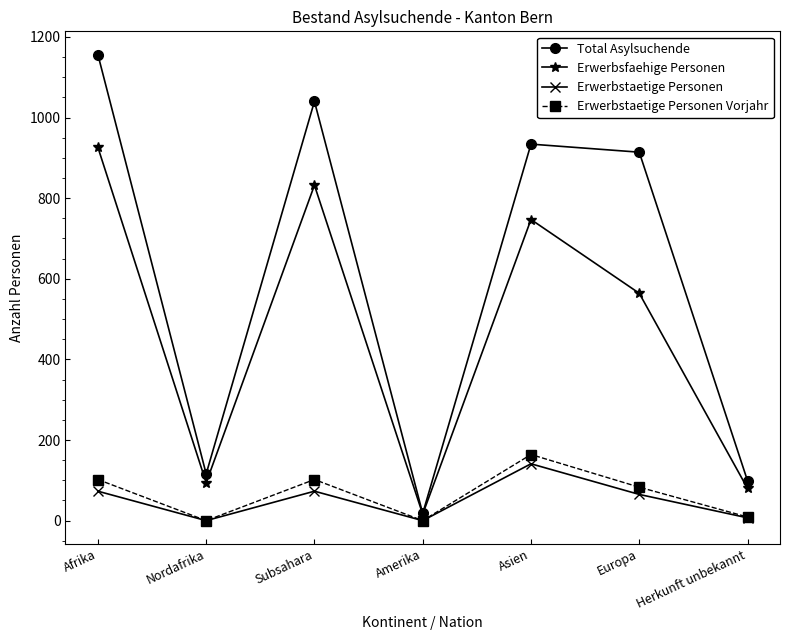

What is the difference between the maximum and minimum values in the Total Asylsuchende series?

1138